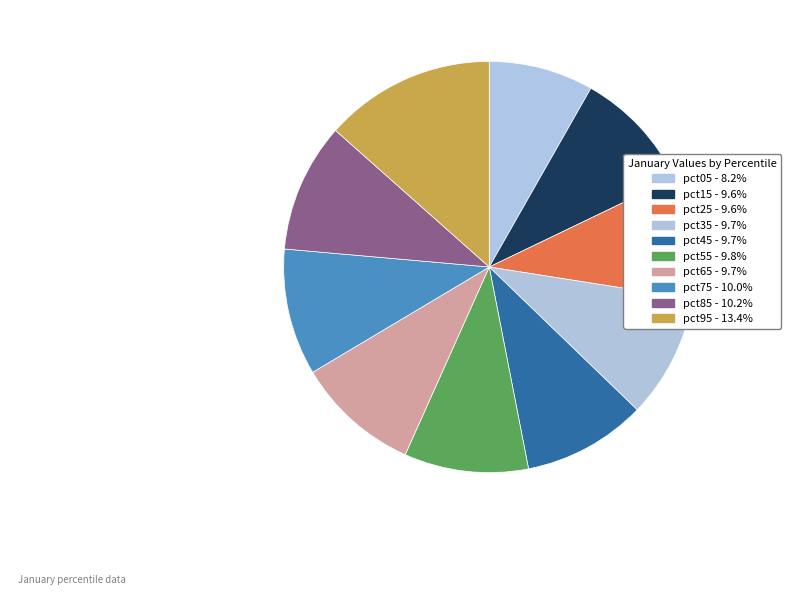

How many slices are in this pie chart?

10